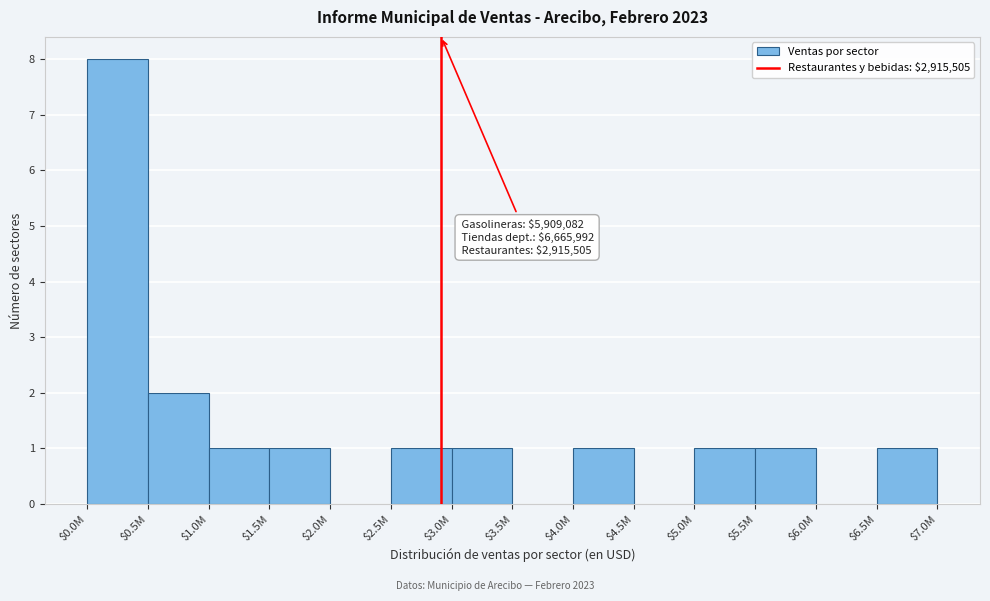

What is the greatest value displayed?

8